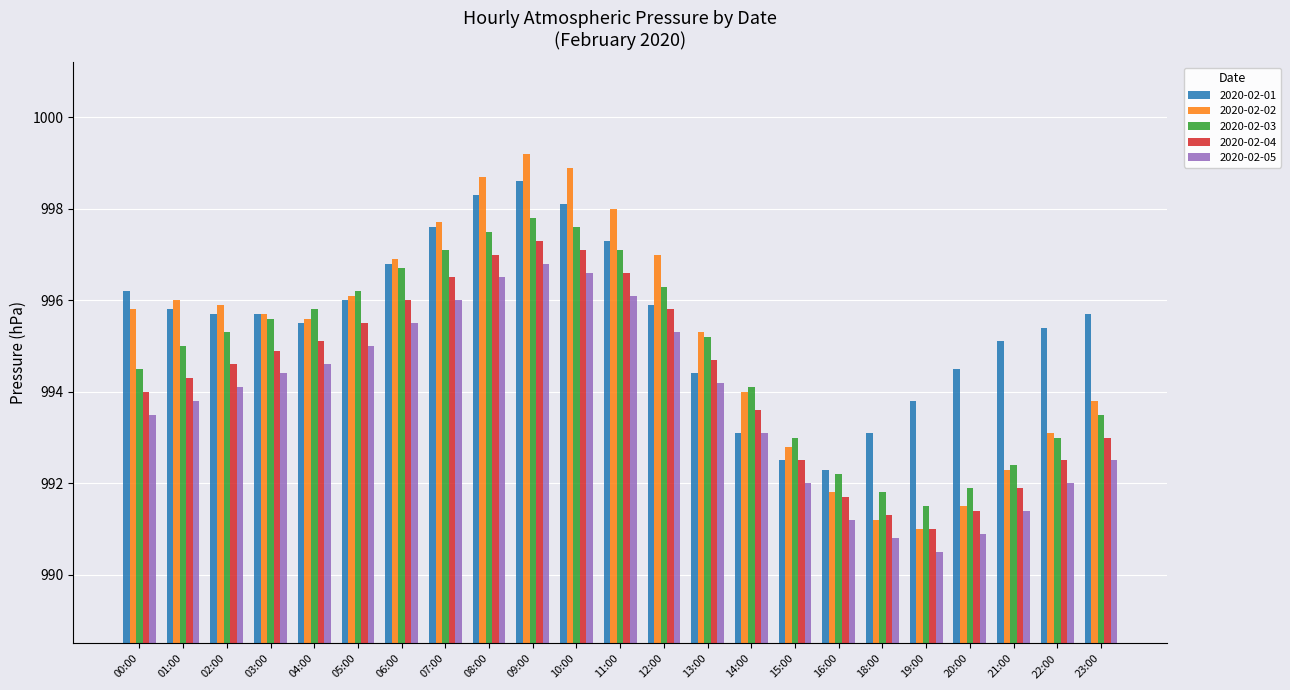

What is the total value across all series at 09:00?

4989.7